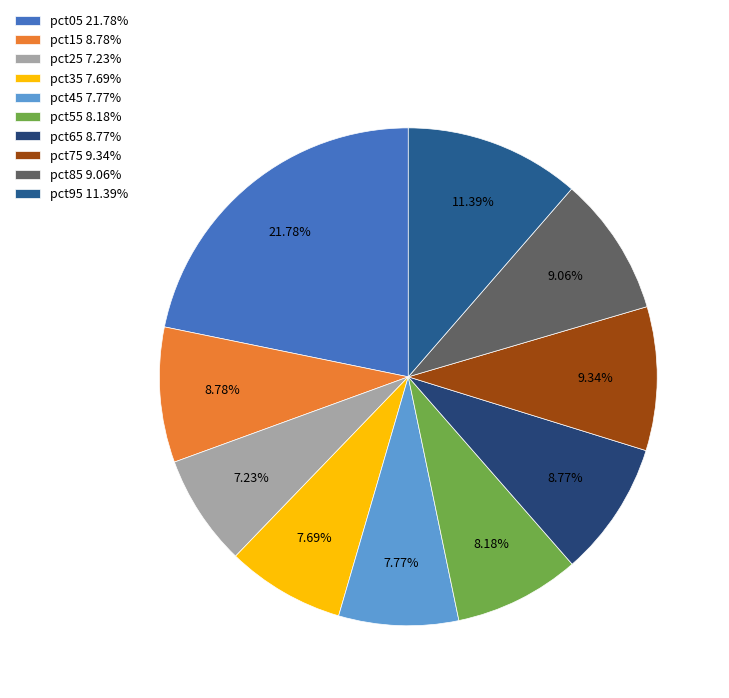

What percentage is the pct15 slice, to the nearest percent?

9%